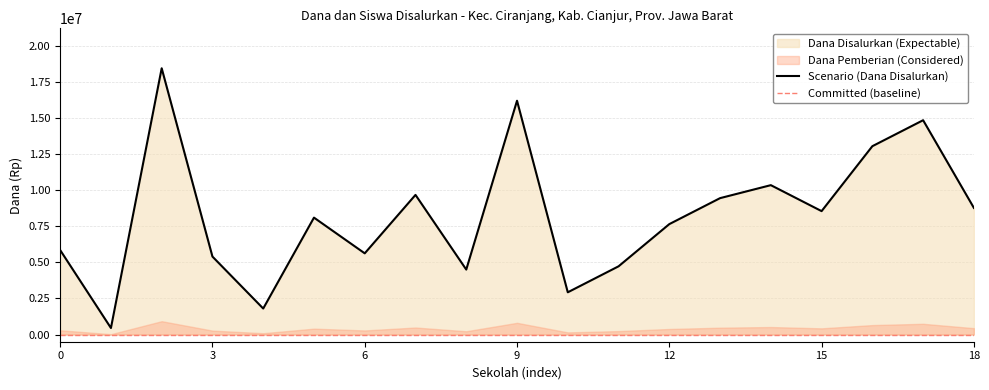

The Scenario (Dana Disalurkan) series shows 5850000 at 0. True or false?

True